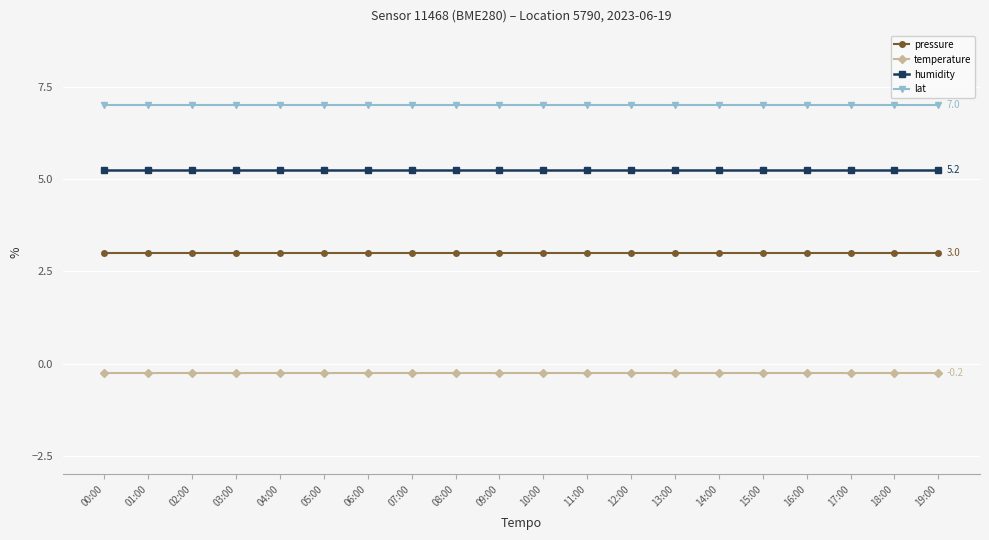

Is it true that pressure equals 3.0 at 18:00?

True